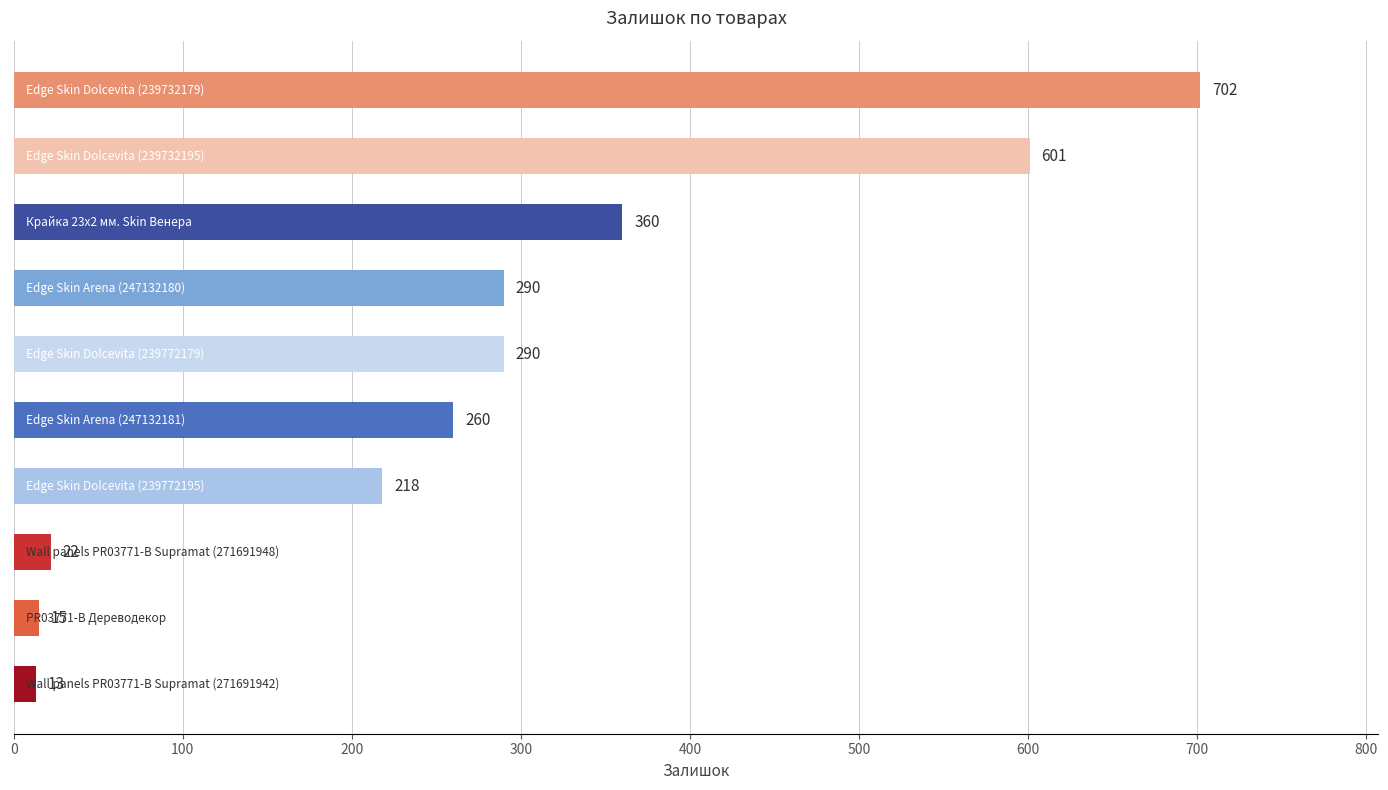

What is the maximum value shown in the chart?

702